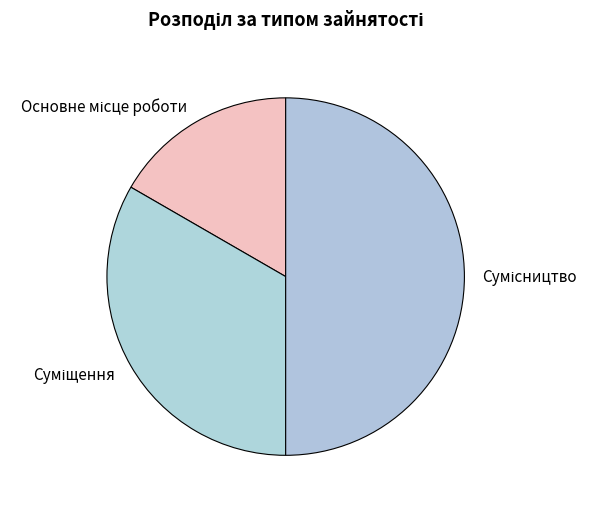

To the nearest percent, what is the combined percentage of Основне місце роботи and Суміщення?

50%